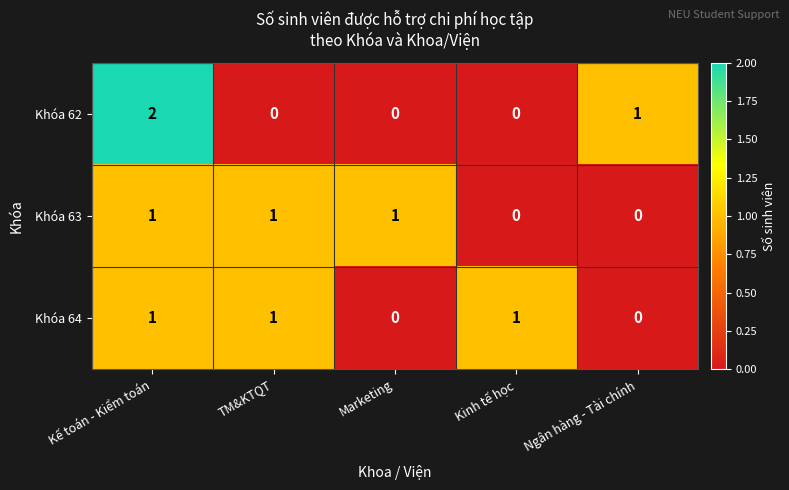

At how many categories does at least one series exceed 0?

5